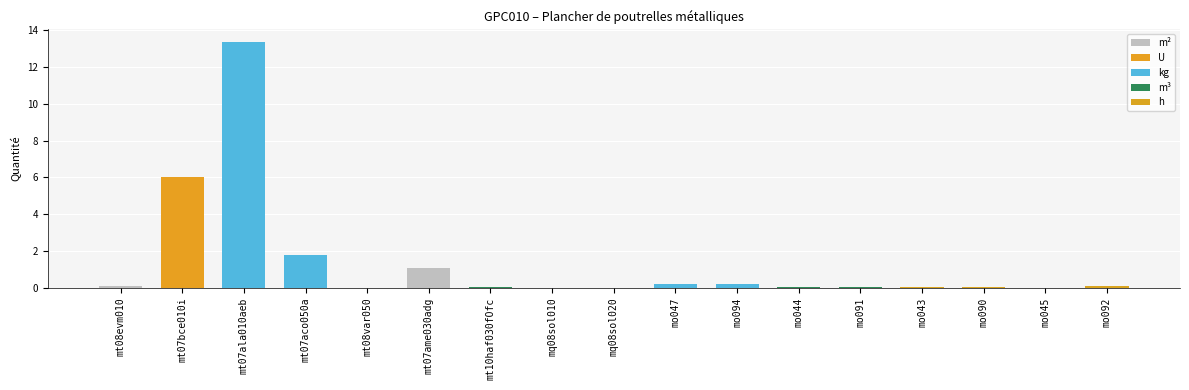

Is it true that the value at mt08var050 is 0.0?

True